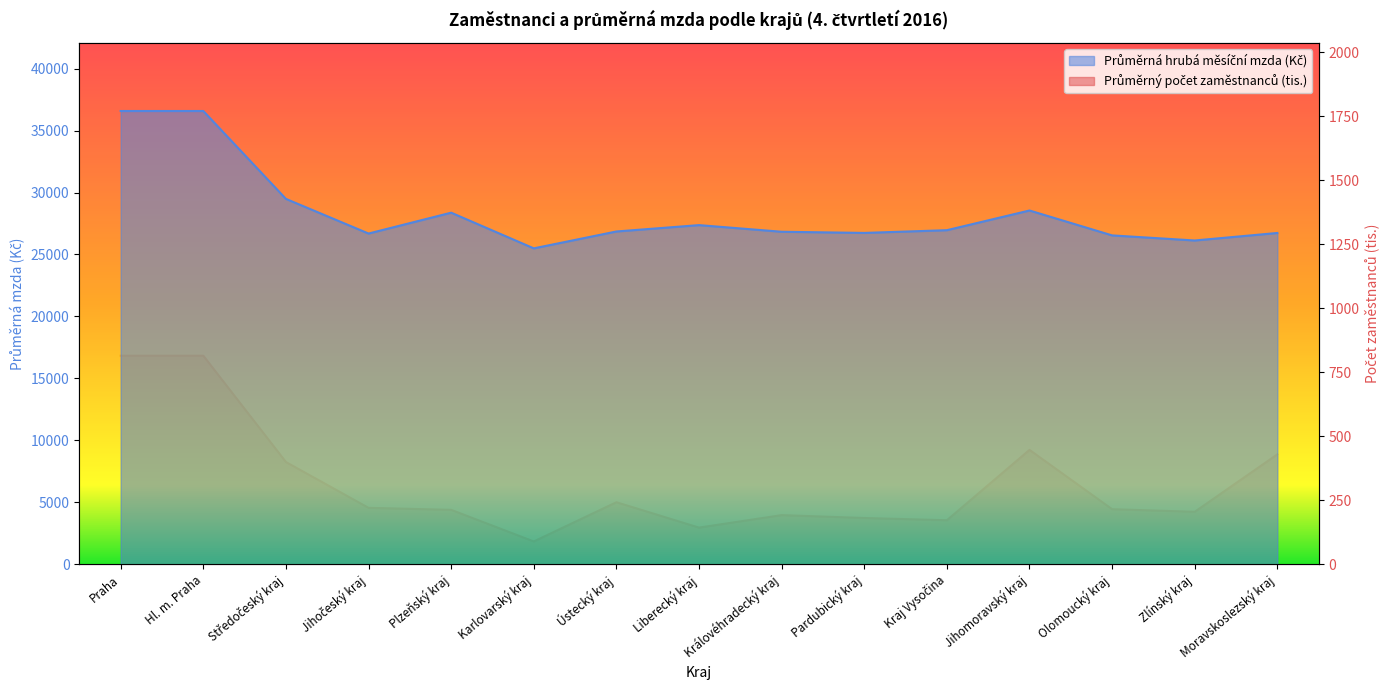

True or false: Průměrná hrubá měsíční mzda (Kč) and Průměrný počet zaměstnanců (tis.) cross at least once.

False